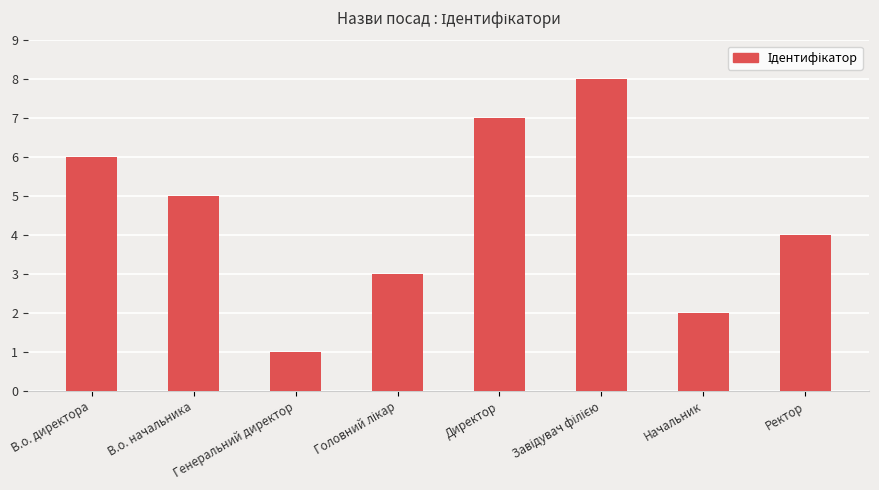

How many bars are there in total?

8